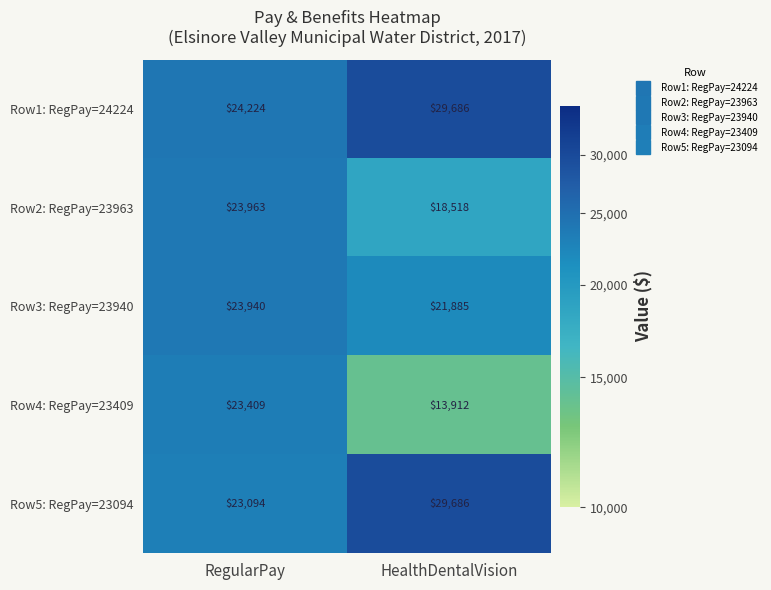

Is it true that Row5: RegPay=23094 equals 23094 at RegularPay?

True